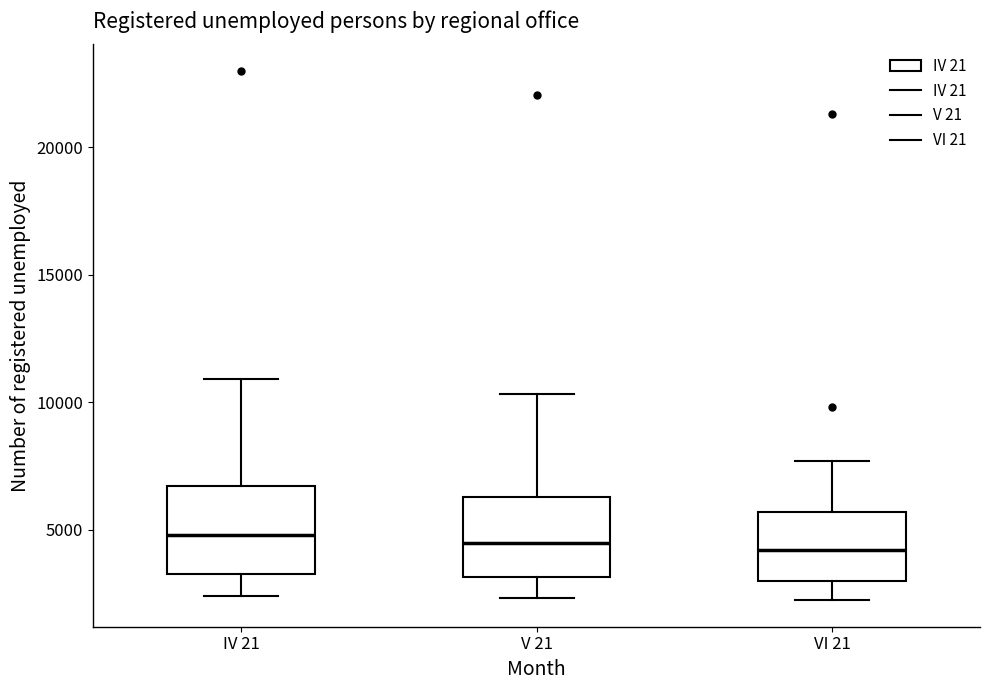

Reading left to right, read every box against the y-axis: the position of its median line, the range the box covers, and the ends of its whiskers. The values are not printed on the chart, so give them approximately, as read against the axis.

IV 21: median 5000, box 3500 to 6500, whiskers 2500 to 11000
V 21: median 4500, box 3000 to 6500, whiskers 2500 to 10500
VI 21: median 4000, box 3000 to 5500, whiskers 2000 to 7500